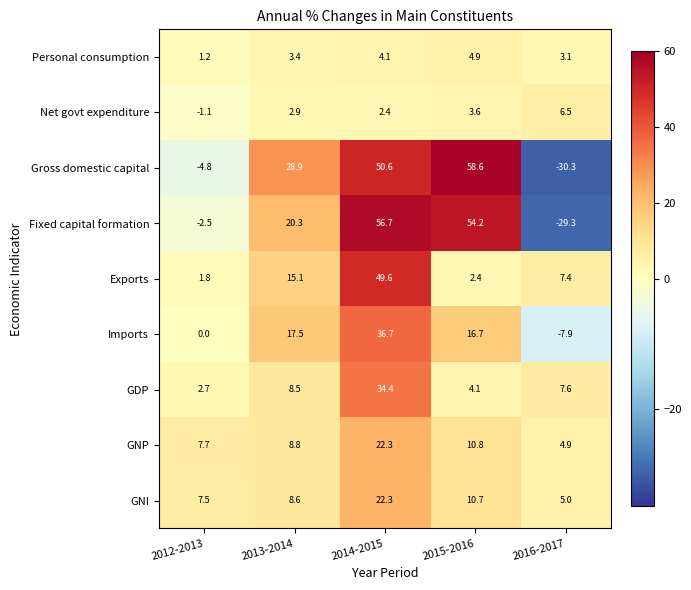

Which series changed the most between 2014-2015 and 2015-2016?

Exports